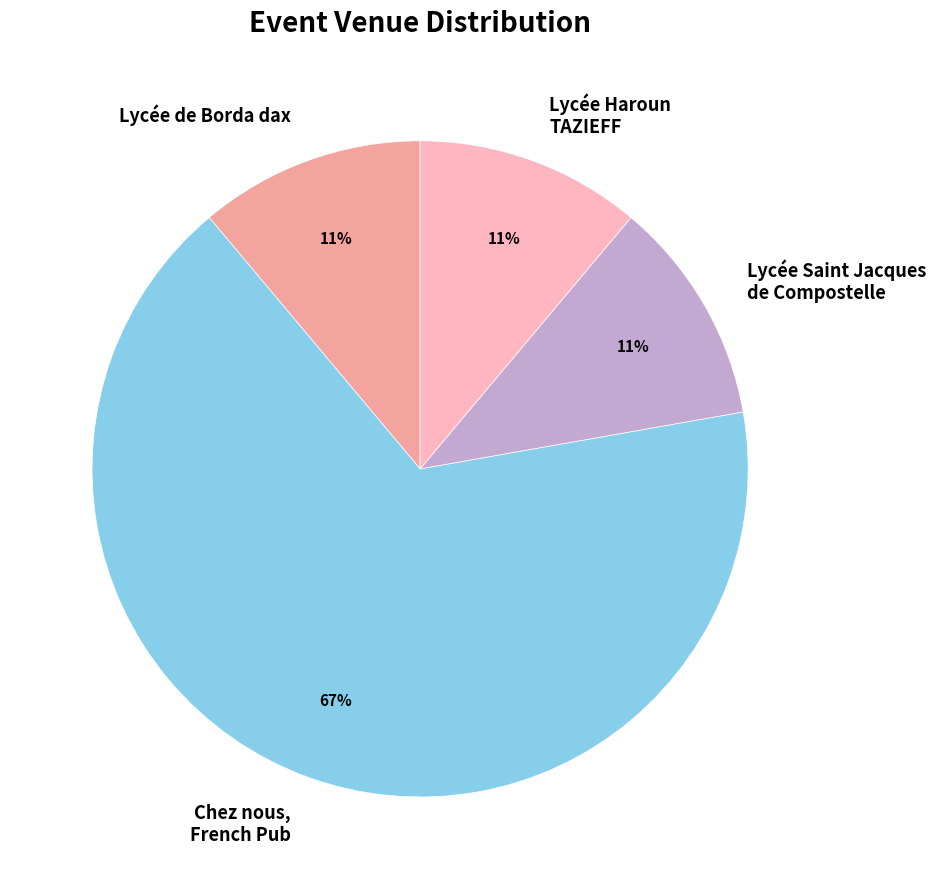

Is it true that Lycée Haroun TAZIEFF is 16% of the pie?

False